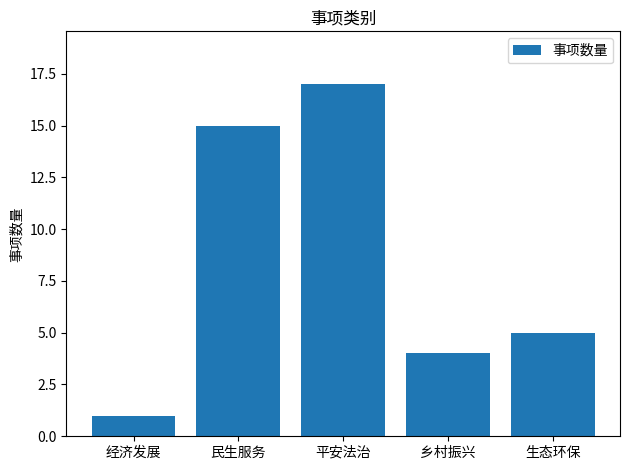

Which has a higher value, 平安法治 or 乡村振兴?

平安法治